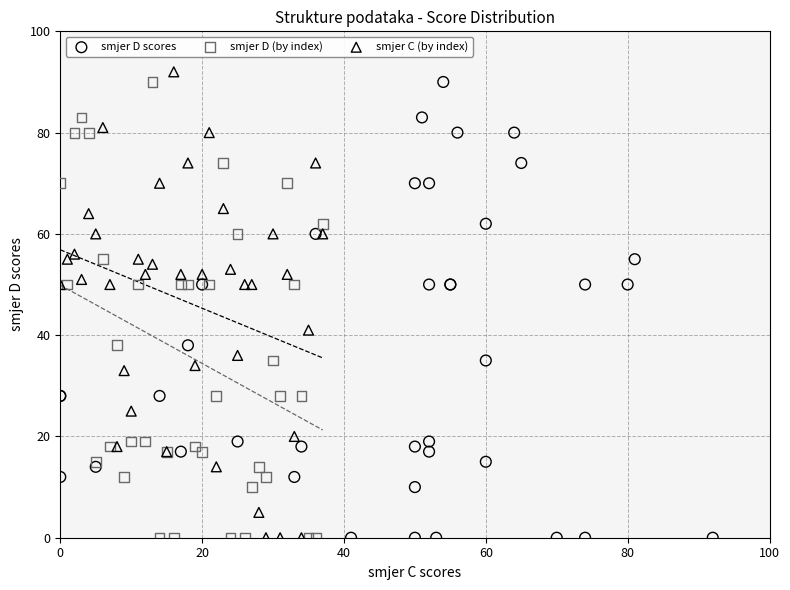

What are all the series names shown in the legend?

smjer D scores, smjer D (by index), smjer C (by index)